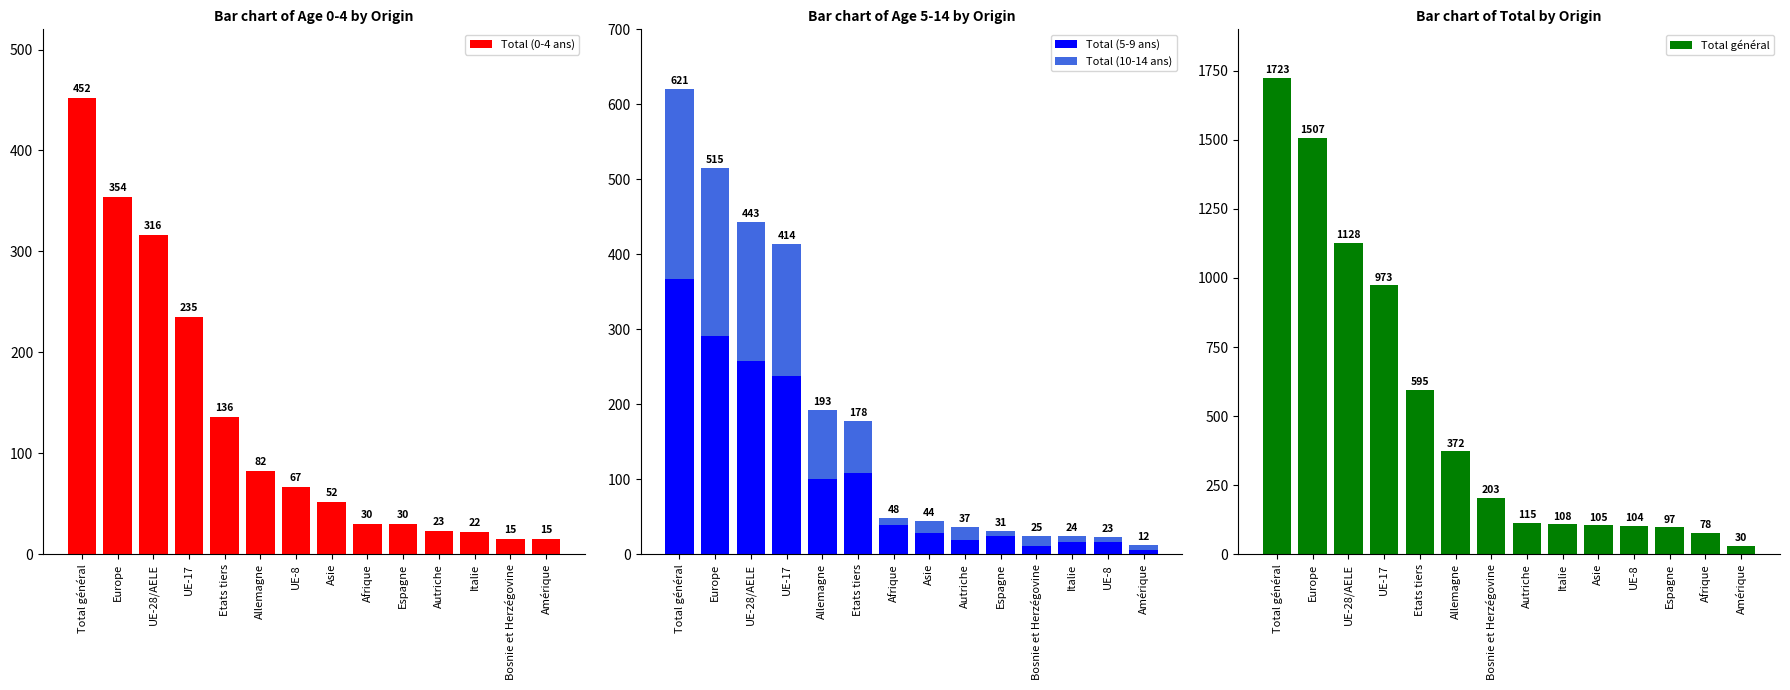

At which label does Total général first exceed 203?

Total général